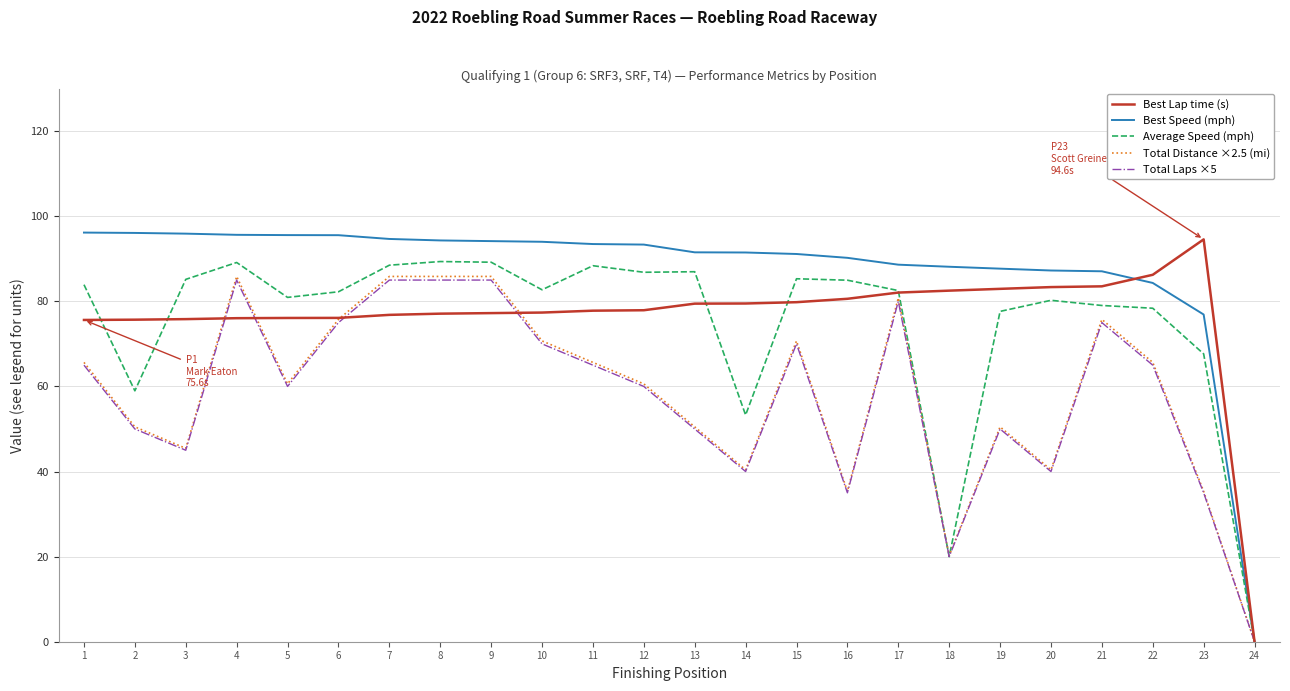

What is the difference between the highest and lowest values at 8?

17.2